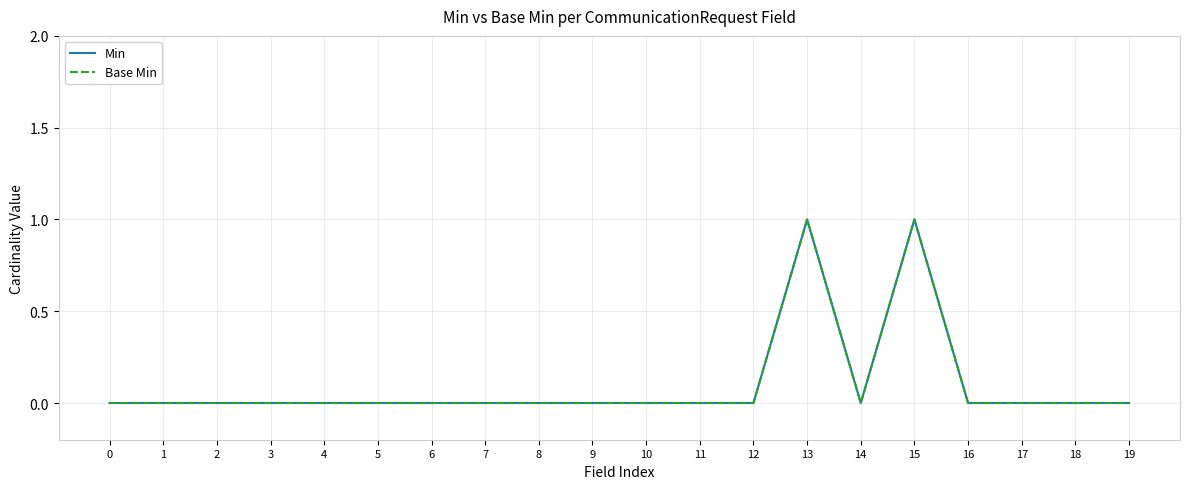

Does the chart have visible grid lines?

Yes